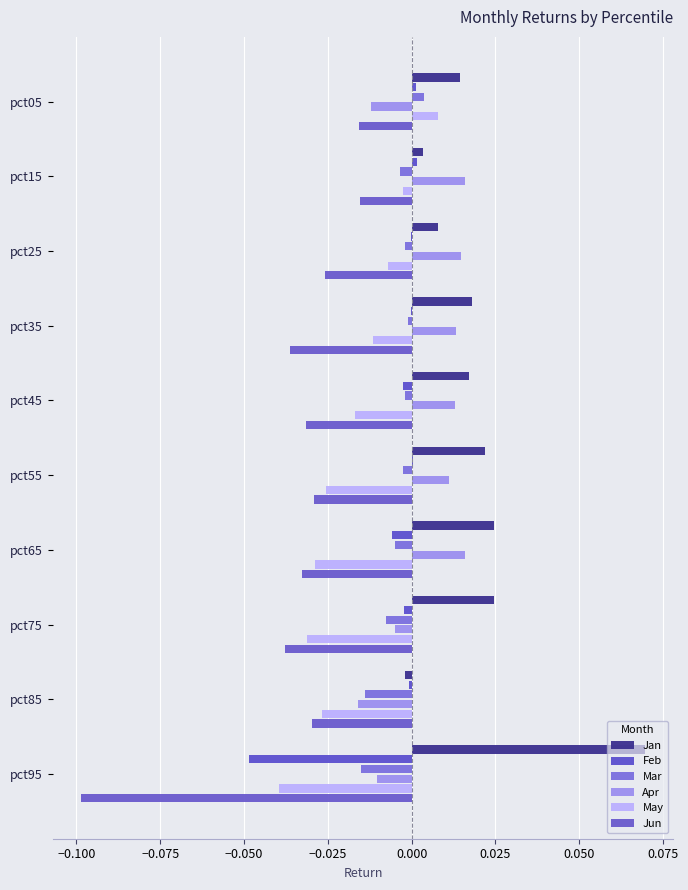

How many distinct data groups are displayed?

6